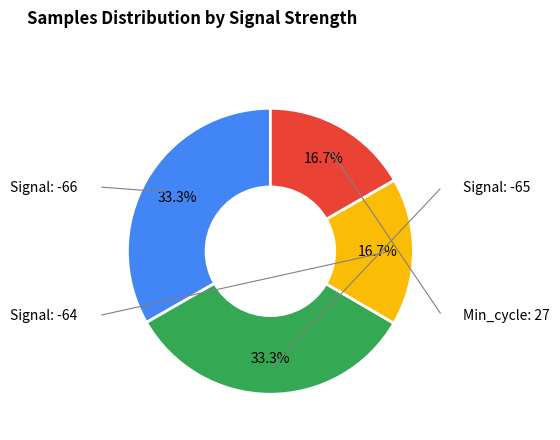

Is there any slice that represents more than half of the pie?

No